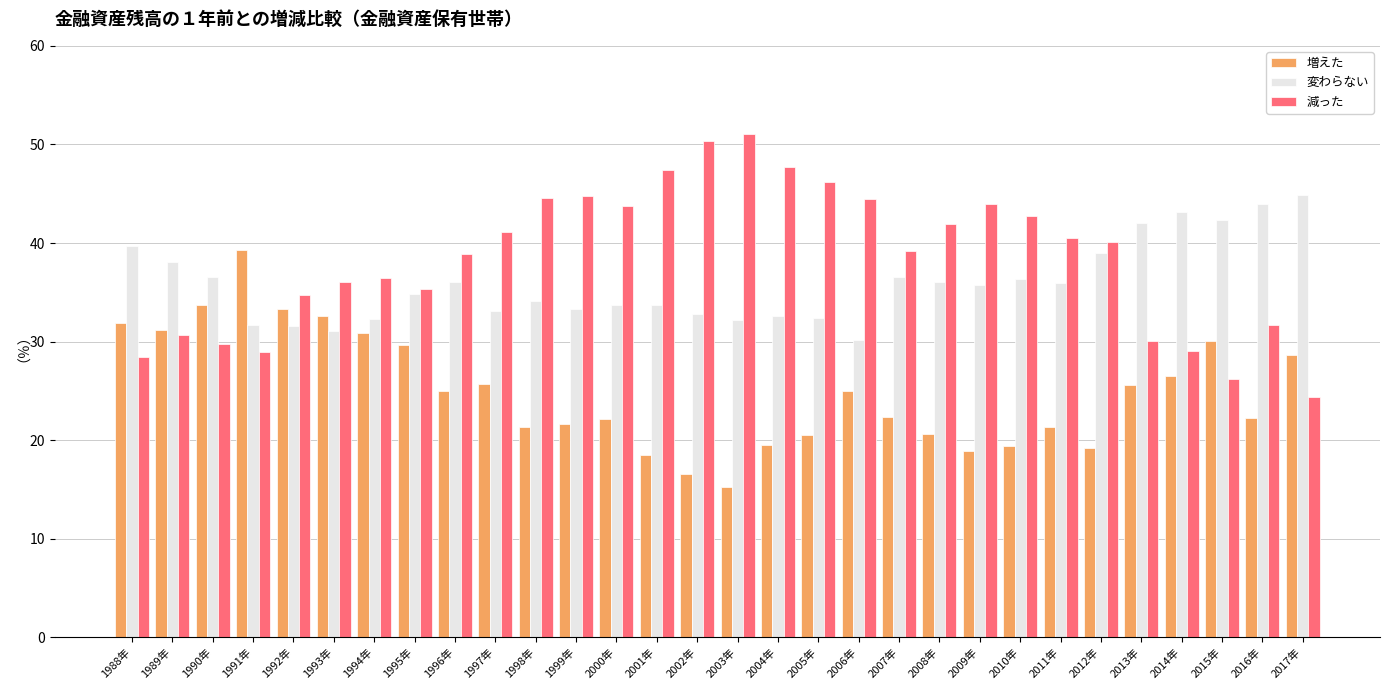

Where does the 変わらない series first go above 35?

1988年